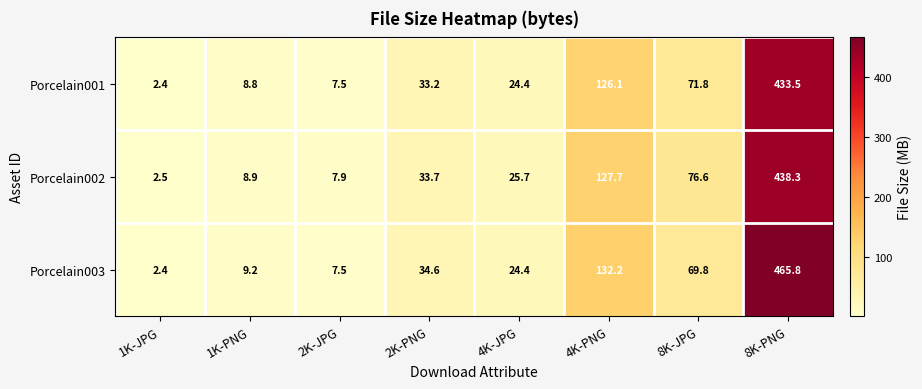

Reading right to left, what are all the values shown in this chart?

Porcelain001: 8K-PNG=433.5	8K-JPG=71.8	4K-PNG=126.1	4K-JPG=24.4	2K-PNG=33.2	2K-JPG=7.5	1K-PNG=8.8	1K-JPG=2.4
Porcelain002: 8K-PNG=438.3	8K-JPG=76.6	4K-PNG=127.7	4K-JPG=25.7	2K-PNG=33.7	2K-JPG=7.9	1K-PNG=8.9	1K-JPG=2.5
Porcelain003: 8K-PNG=465.8	8K-JPG=69.8	4K-PNG=132.2	4K-JPG=24.4	2K-PNG=34.6	2K-JPG=7.5	1K-PNG=9.2	1K-JPG=2.4